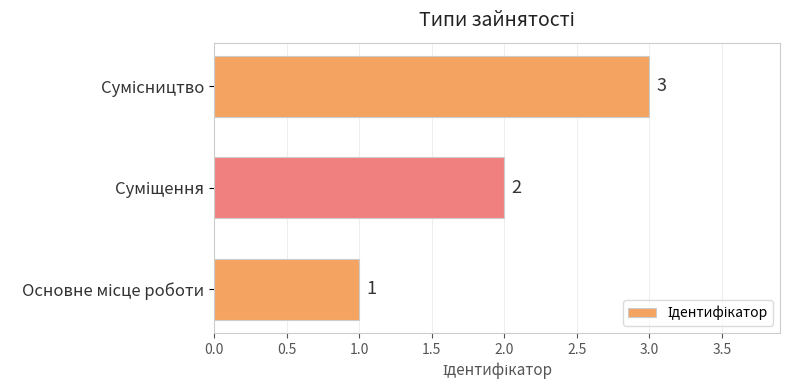

What is the maximum value shown in the chart?

3